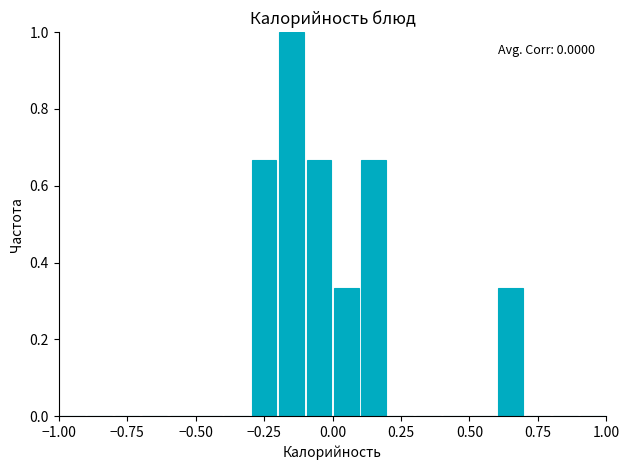

Read against the x-axis, roughly where is the centre of the tallest bar?

-0.15